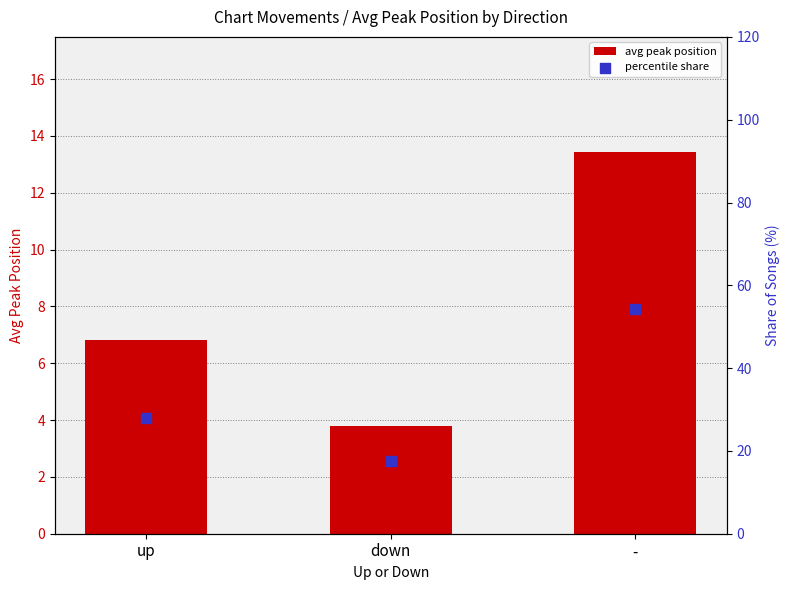

Which series reaches the minimum Y coordinate?

avg peak position